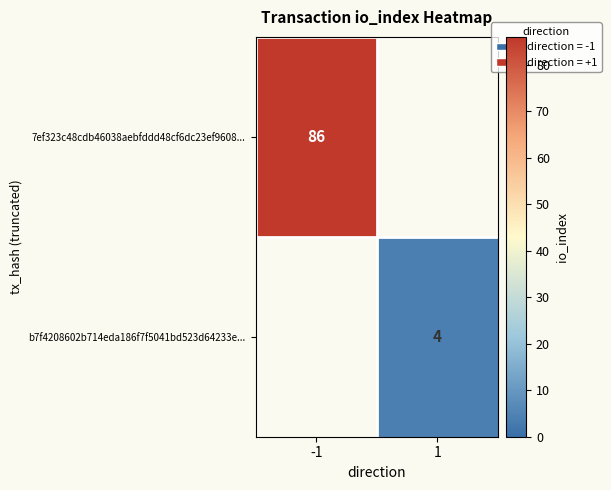

The value of b7f4208602b714eda186f7f5041bd523d64233e... at 1 is 4. True or false?

True